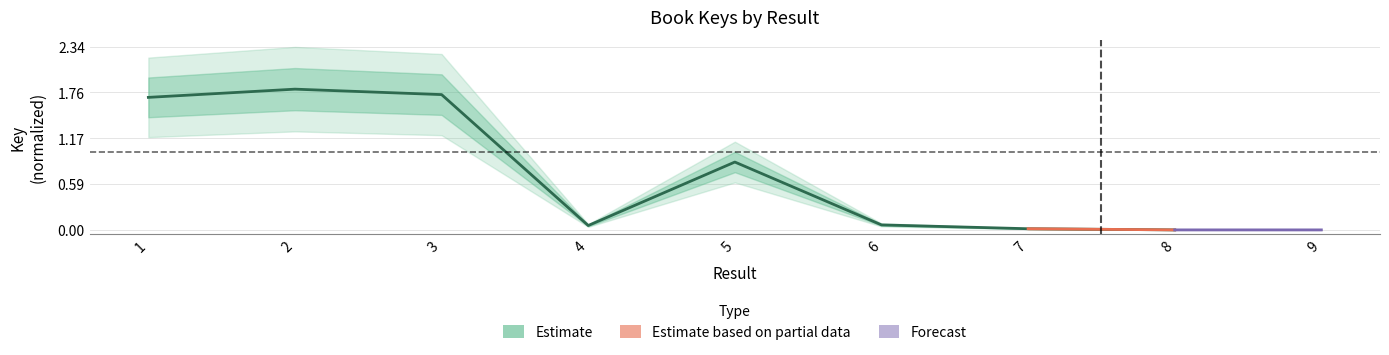

Between 4 and 2, which is larger?

2